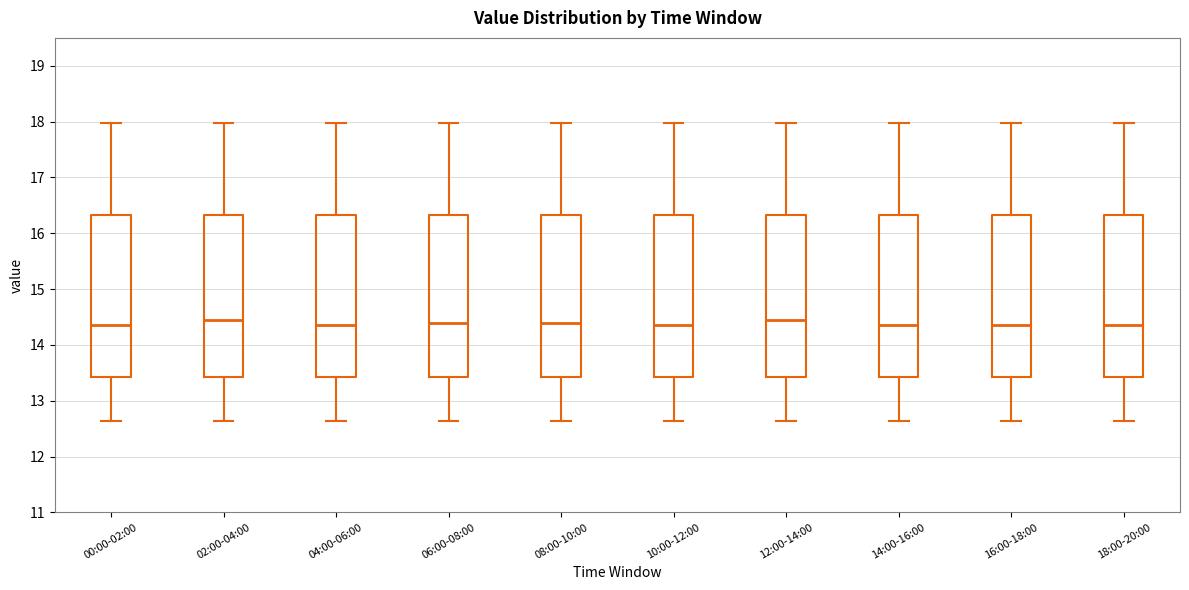

Where is the lower edge of the box for 02:00-04:00 on the y-axis? The values are not printed on the chart, so give them approximately, as read against the axis.

13.4